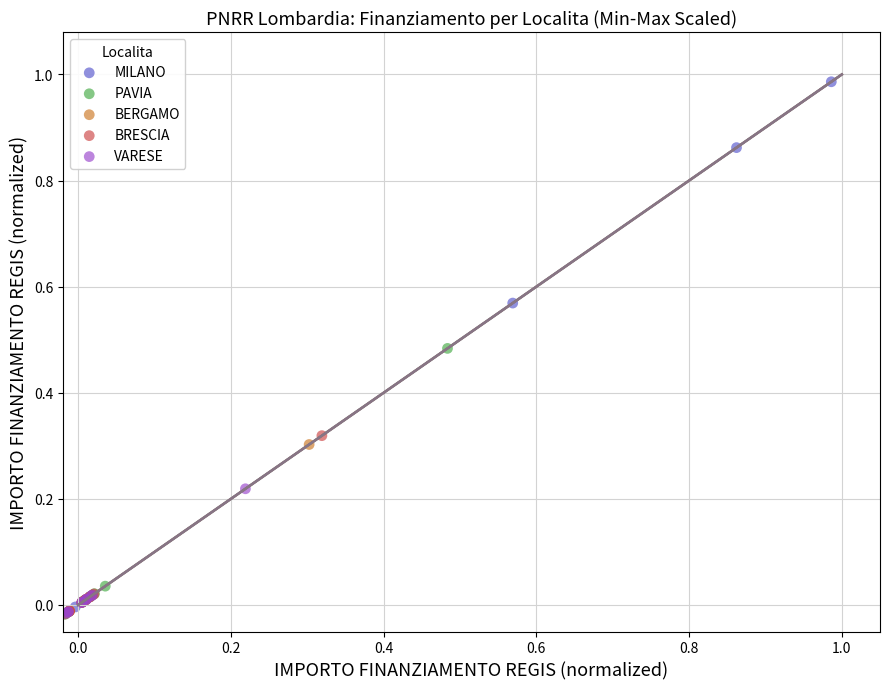

Which series reaches the maximum Y coordinate?

MILANO